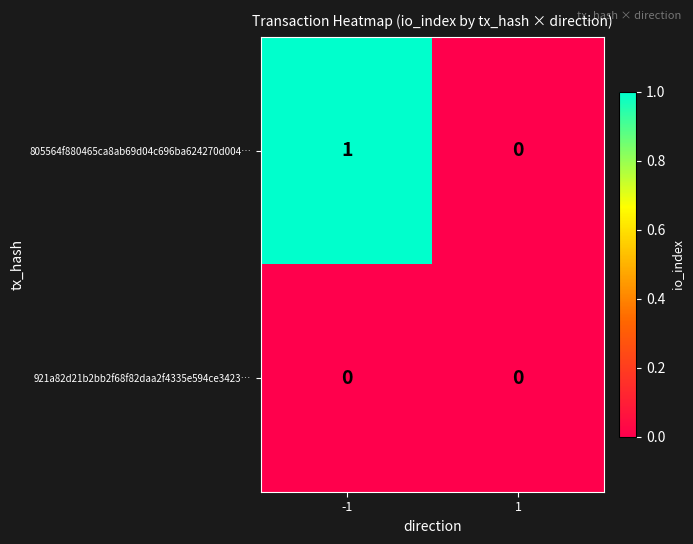

The 921a82d21b2bb2f68f82daa2f4335e594ce3423… series shows 0 at -1. True or false?

True